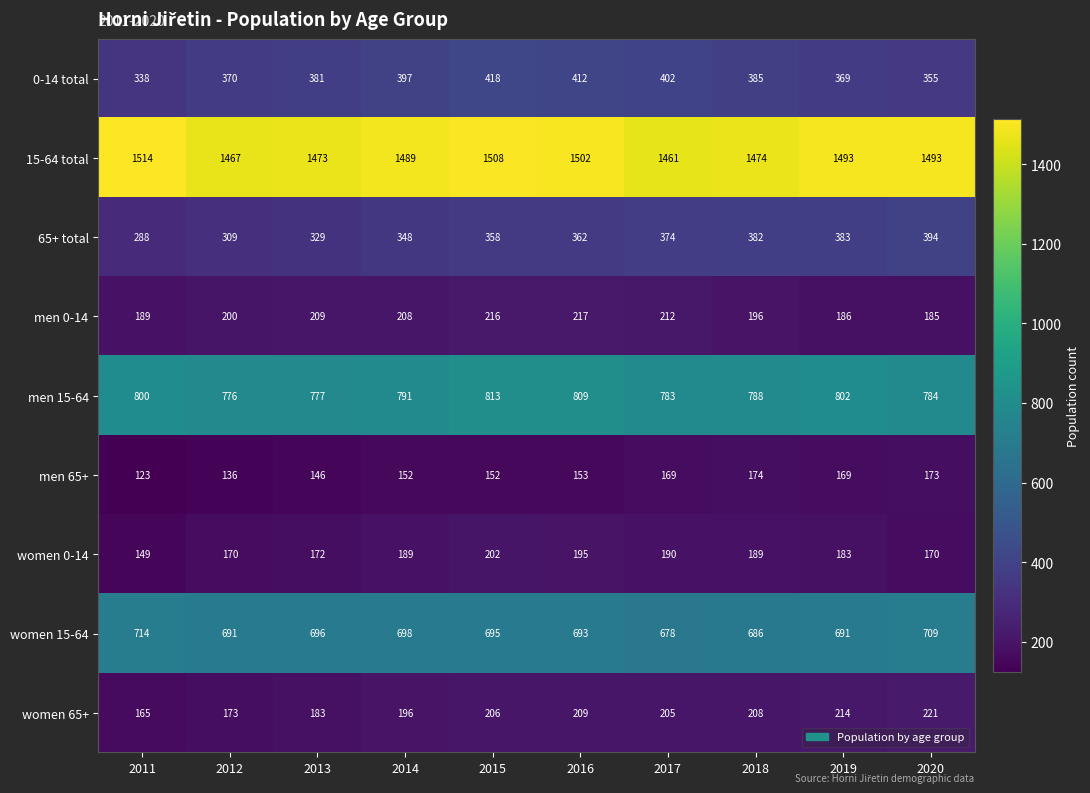

The men 15-64 series shows 802 at 2019. True or false?

True